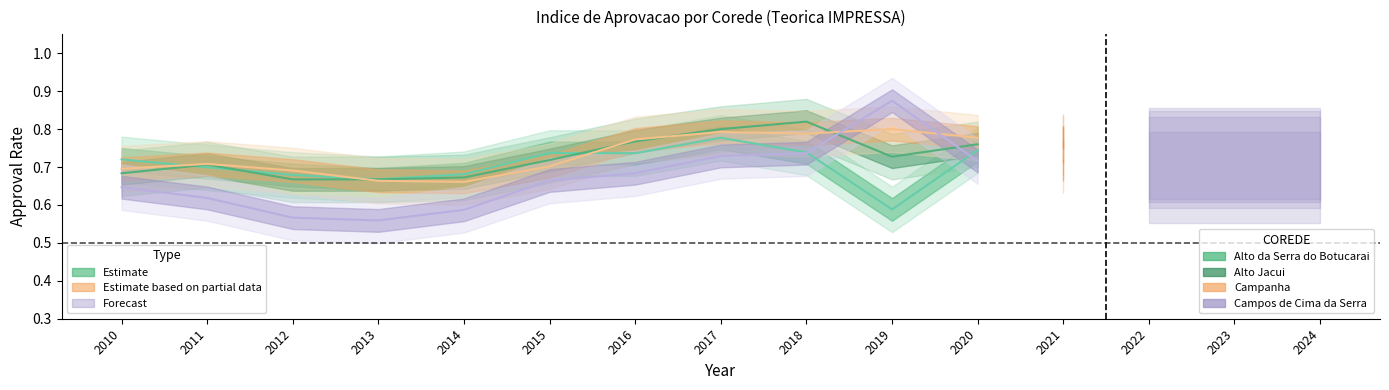

What is the value of the Campanha point at the 10th from the left?

0.8